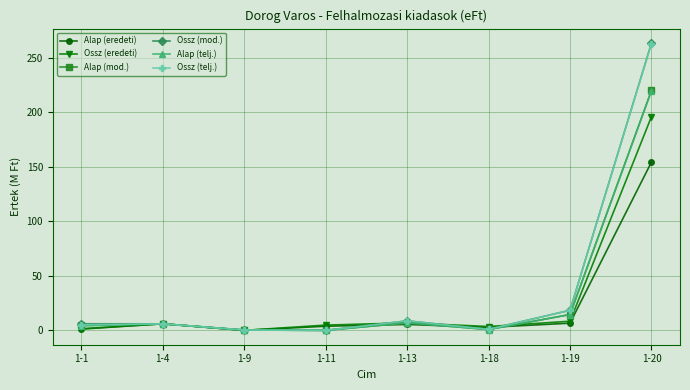

How many lines are shown in the chart?

6